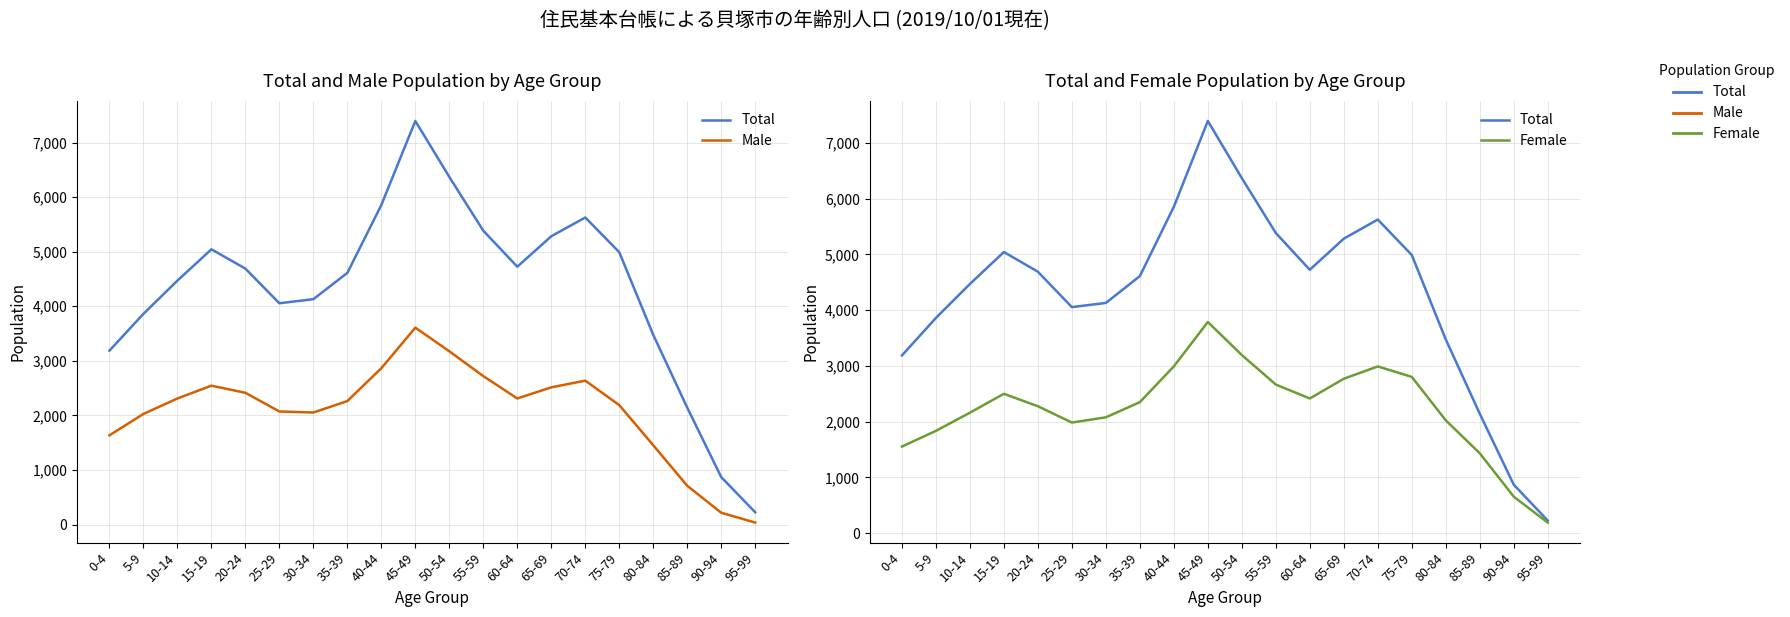

Where is the first local maximum for Male?

15-19